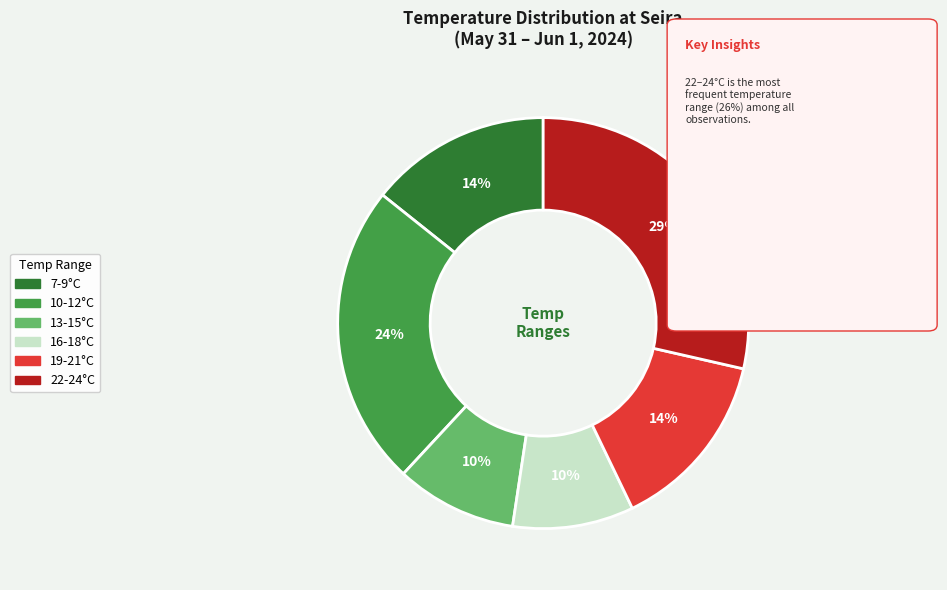

Does any single category account for the majority?

No